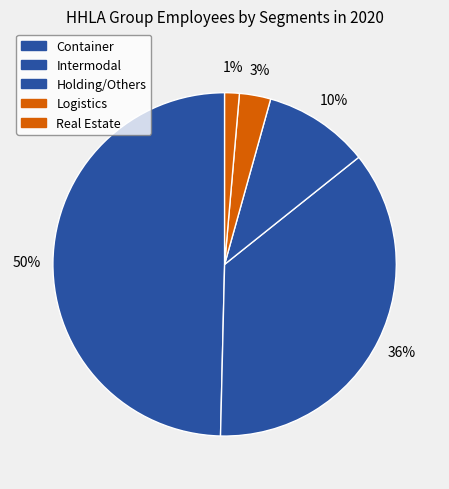

How many slices are in this pie chart?

5